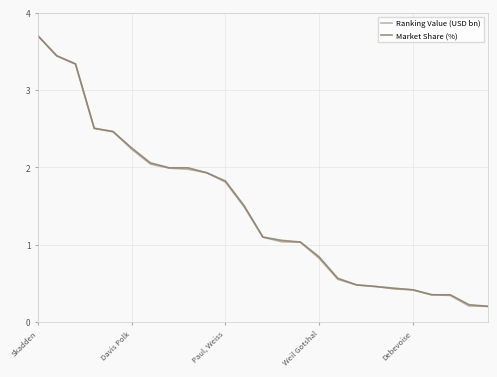

How many values in the Market Share (%) series are below 1?

10